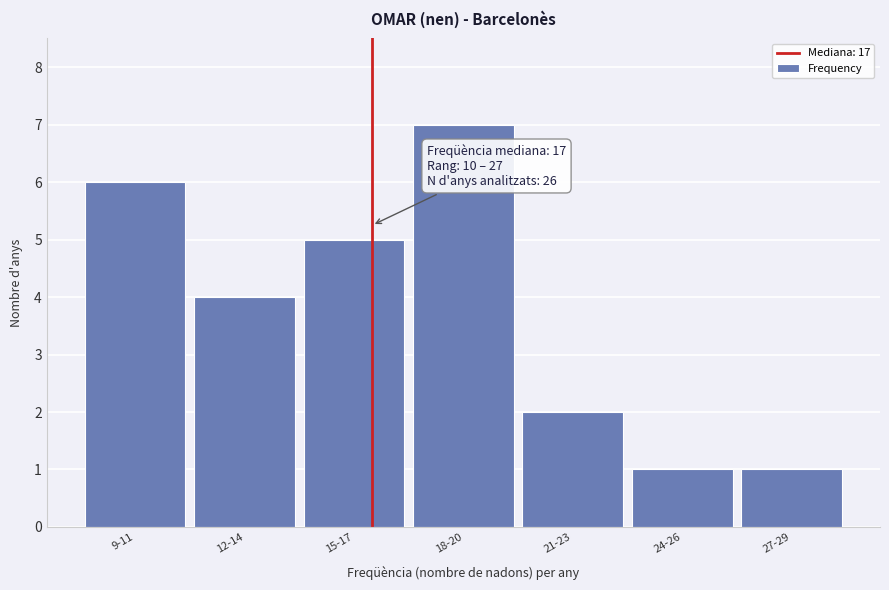

Reading left to right, transcribe all the data shown in this chart.

9-11=6	12-14=4	15-17=5	18-20=7	21-23=2	24-26=1	27-29=1